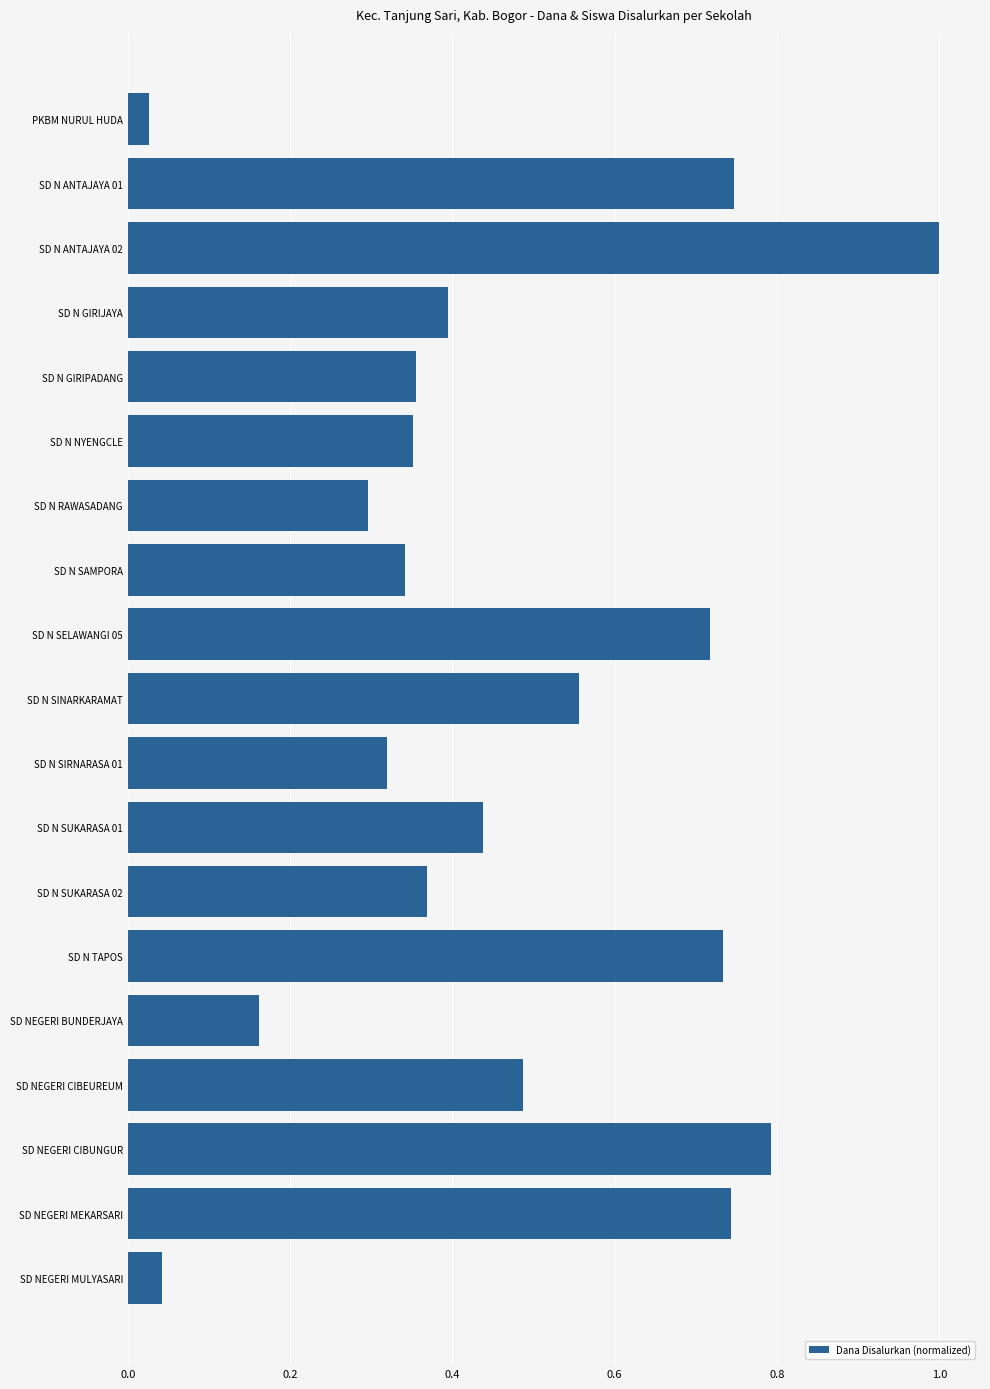

What is the change in value from PKBM NURUL HUDA to SD N SELAWANGI 05?

+0.7